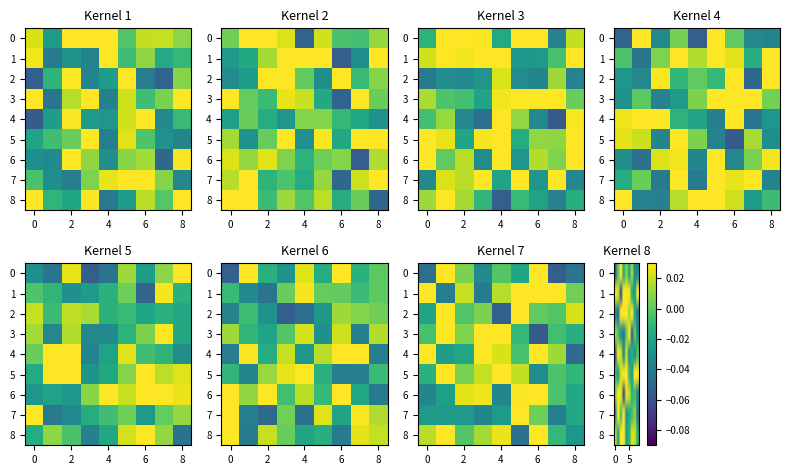

How many values in the 7 series are below 0?

6